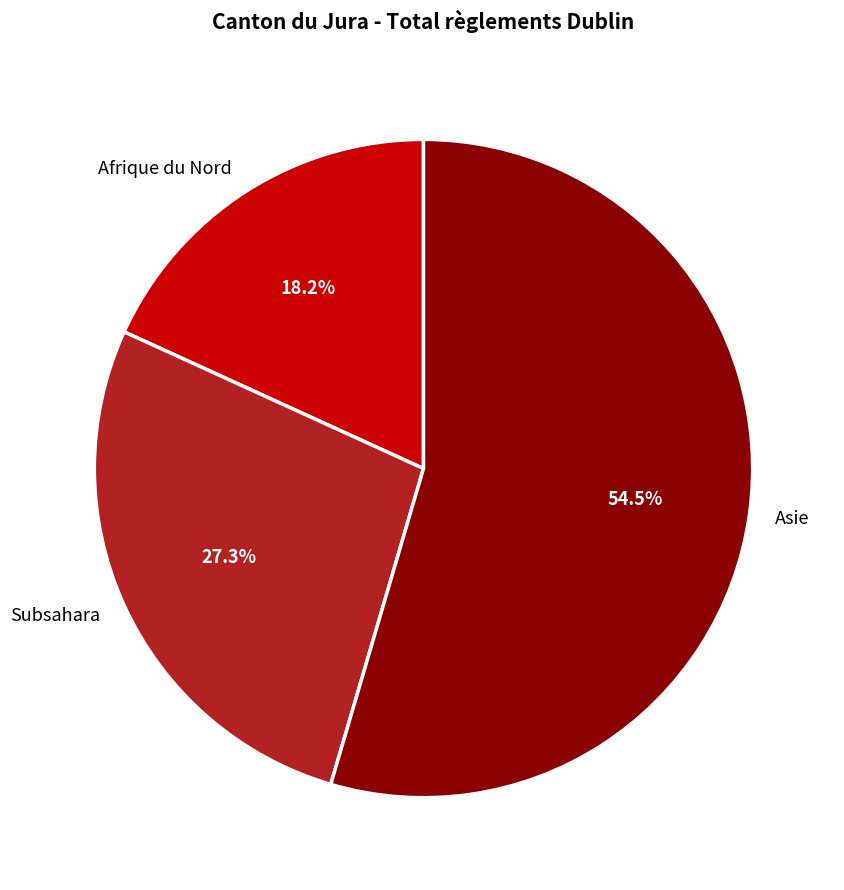

How much of the chart is everything except Afrique du Nord?

81.8%